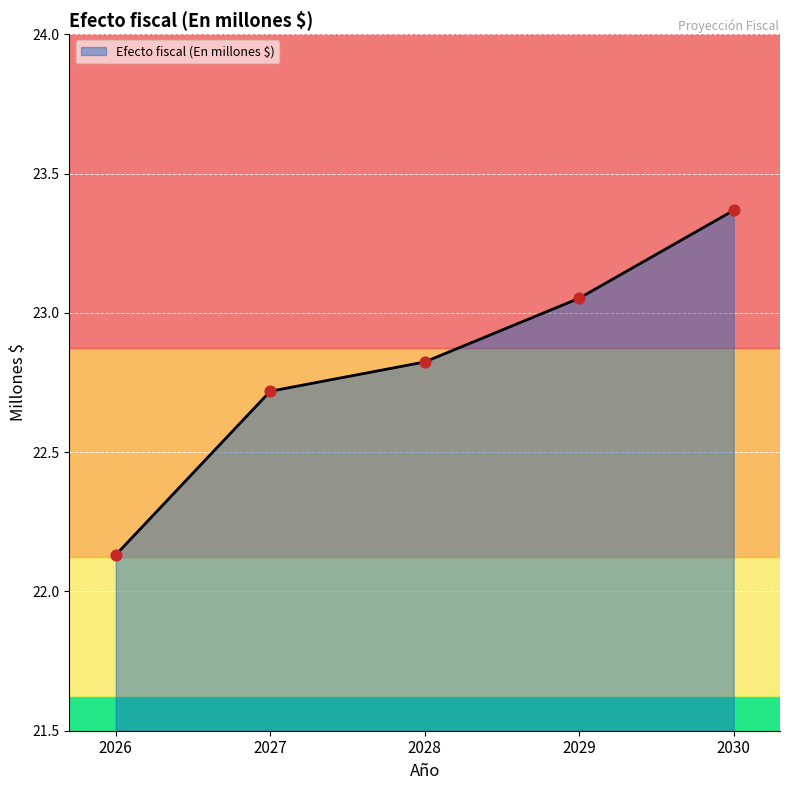

Between 2029 and 2026, which is larger?

2029